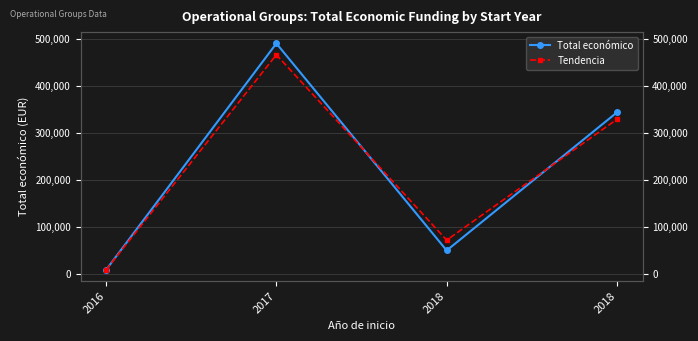

Which series has the largest total across all categories?

Total económico